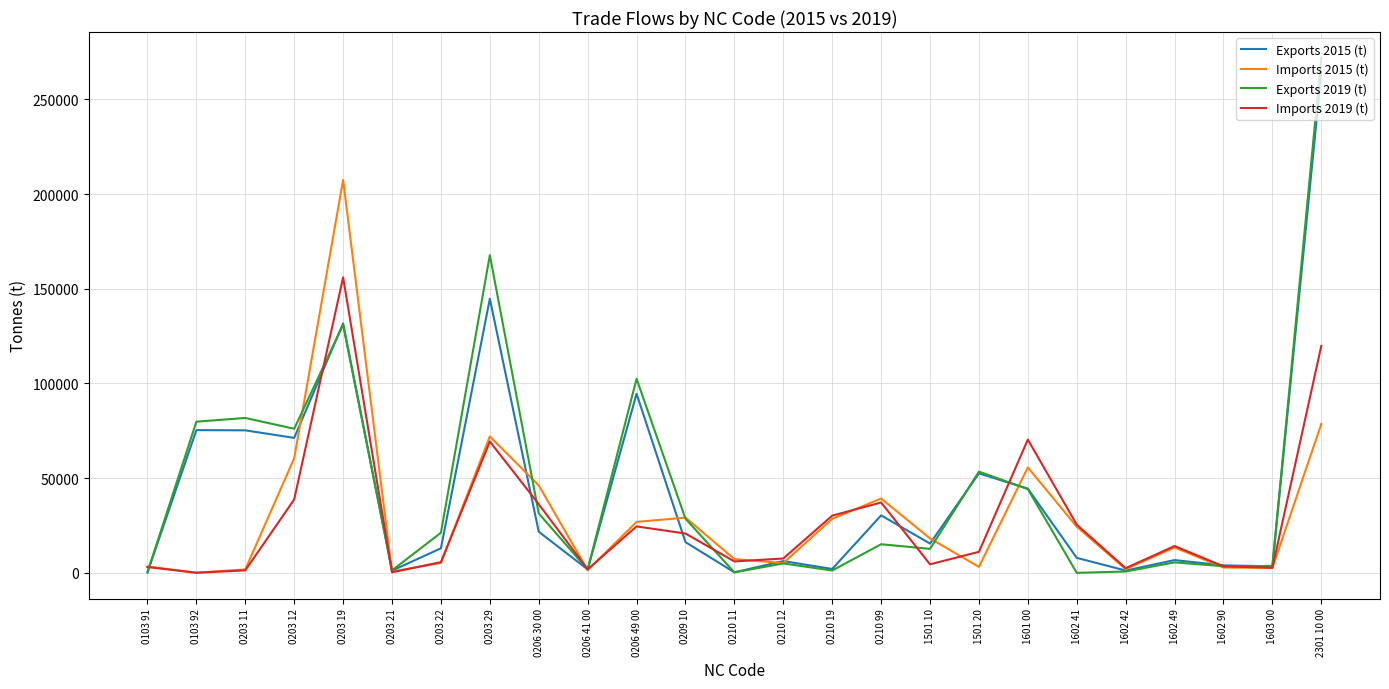

Which label corresponds to the largest value in the chart?

2301 10 00